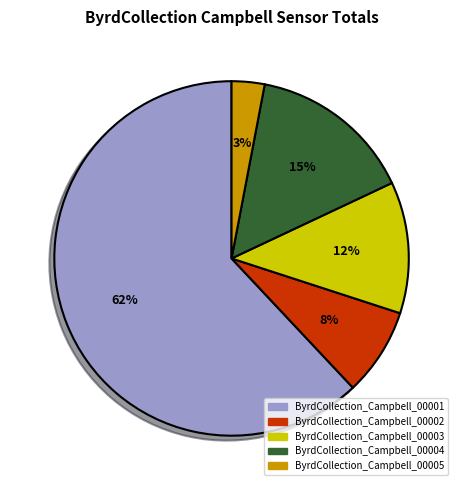

Which category has the smallest portion of the pie?

ByrdCollection_Campbell_00005